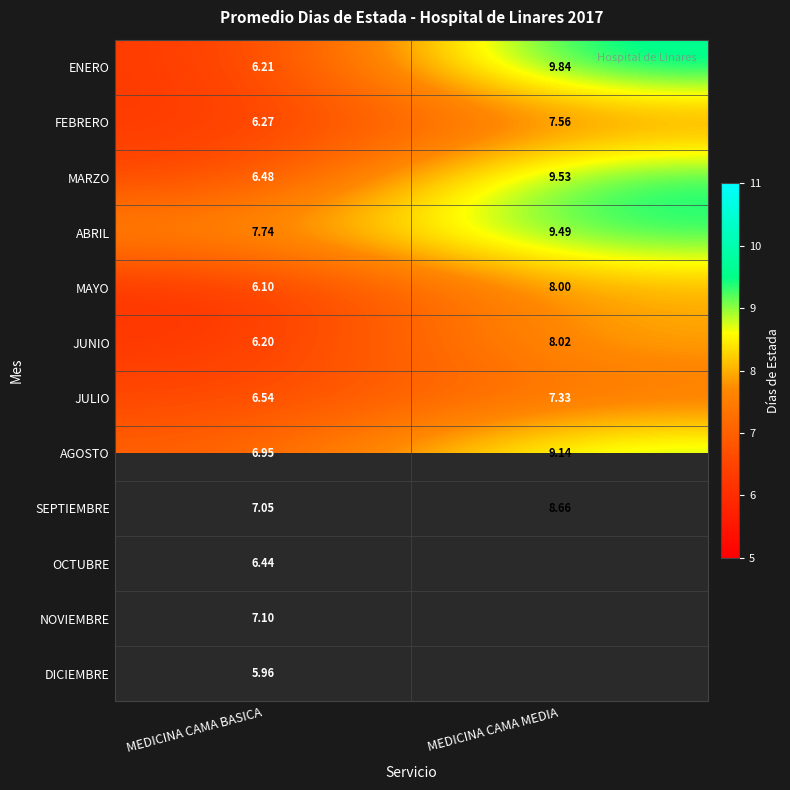

Rank the series at MEDICINA CAMA BASICA from highest to lowest value.

ABRIL, NOVIEMBRE, SEPTIEMBRE, AGOSTO, JULIO, MARZO, OCTUBRE, FEBRERO, ENERO, JUNIO, MAYO, DICIEMBRE